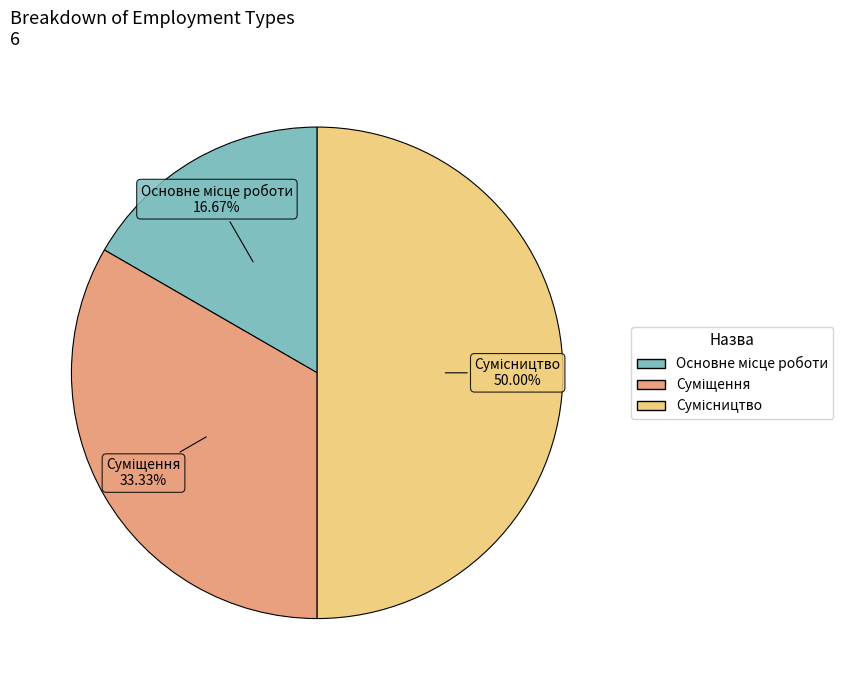

Is Суміщення the majority of the pie?

No